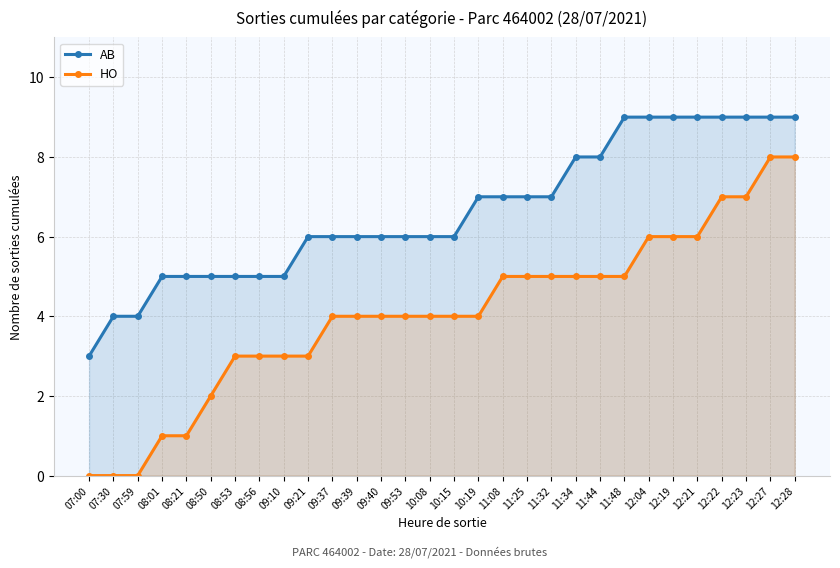

True or false: HO and AB intersect in this chart.

False